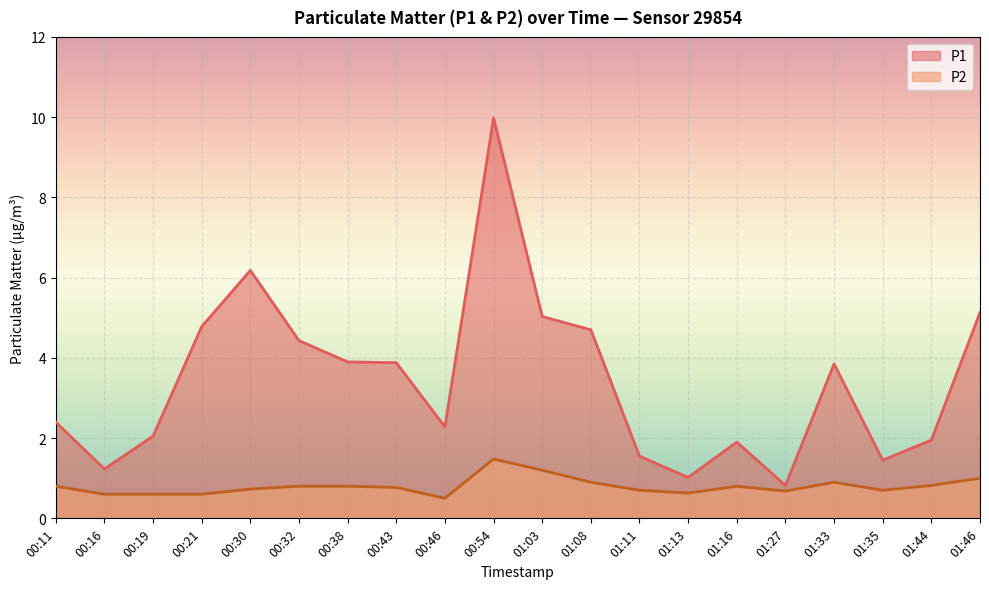

What is the highest value of the P2 series?

1.5